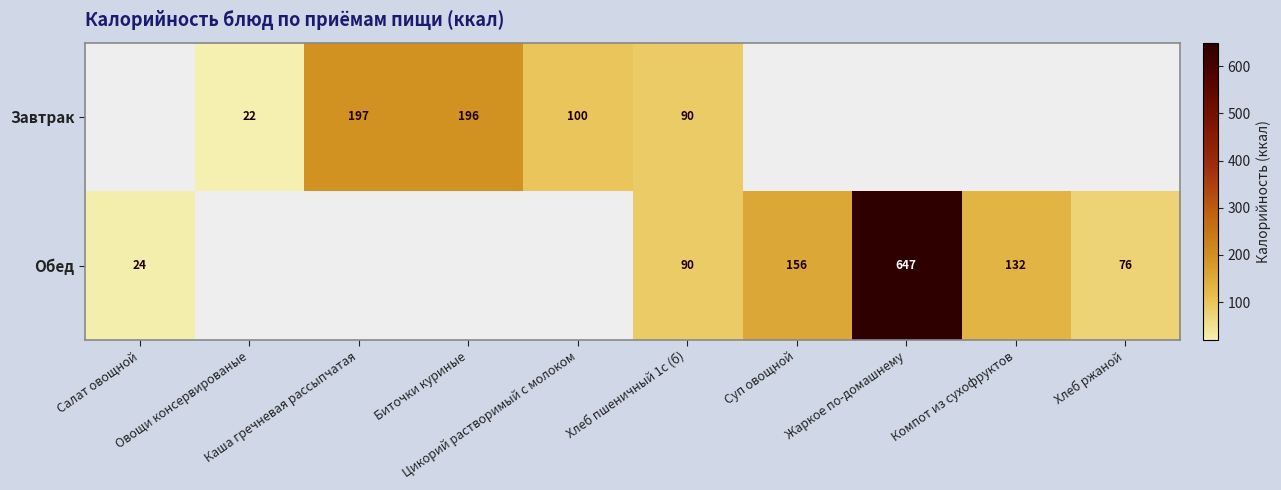

The value of Обед at Хлеб ржаной is 45.6. True or false?

False